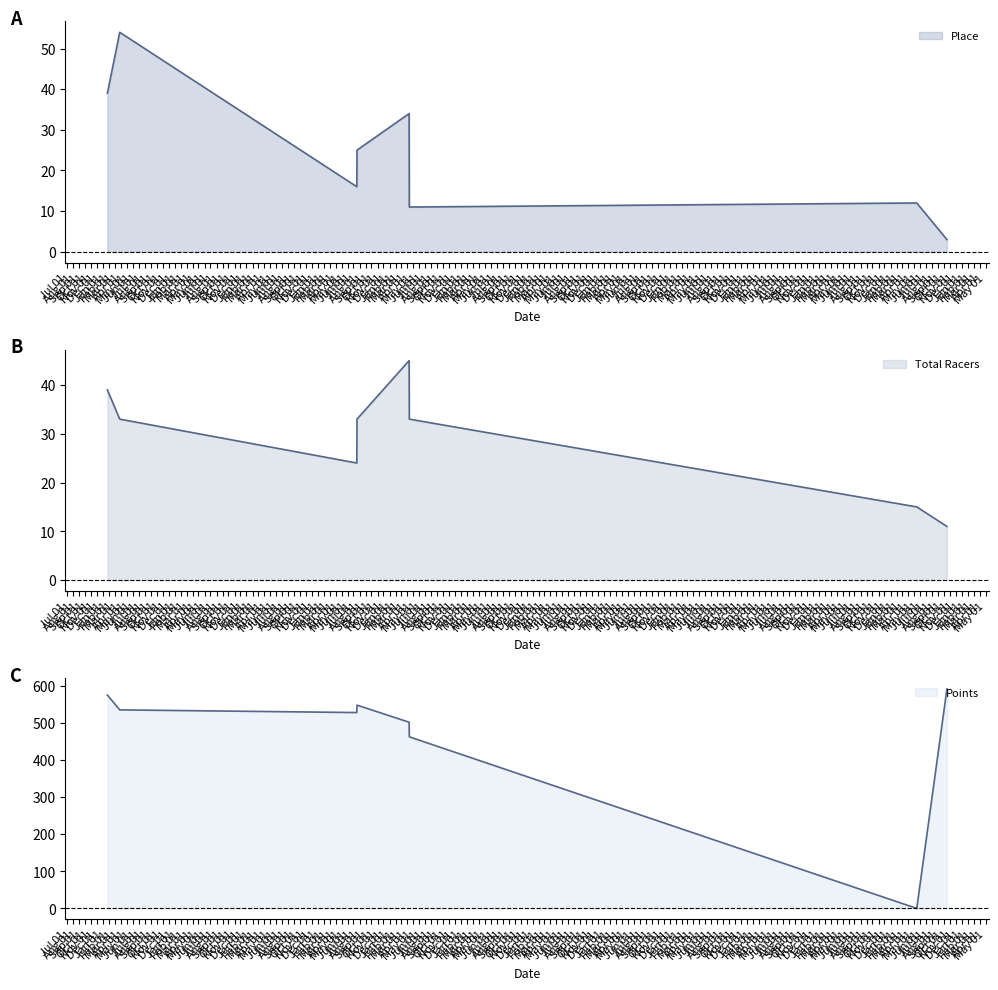

Which series changed the most between 2014-07-18 and 2015-04-11?

Points